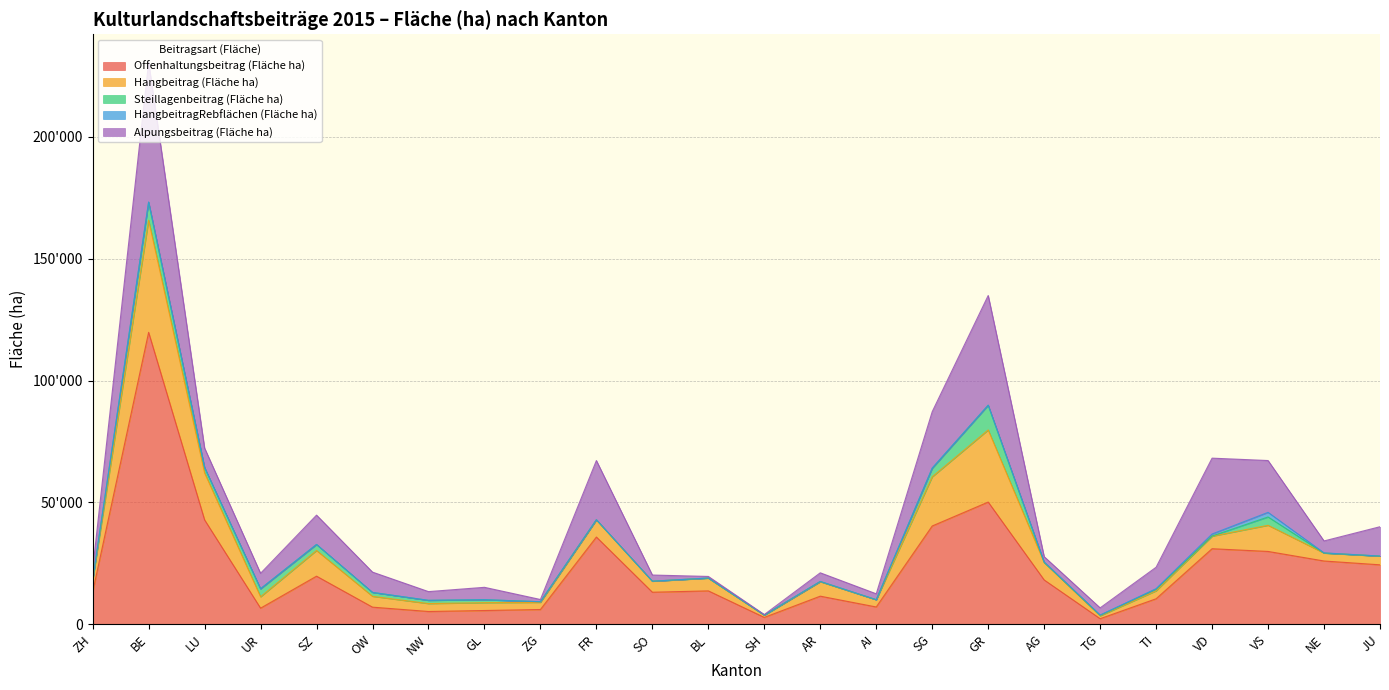

At which label does Offenhaltungsbeitrag (Fläche ha) first exceed 13680?

BE